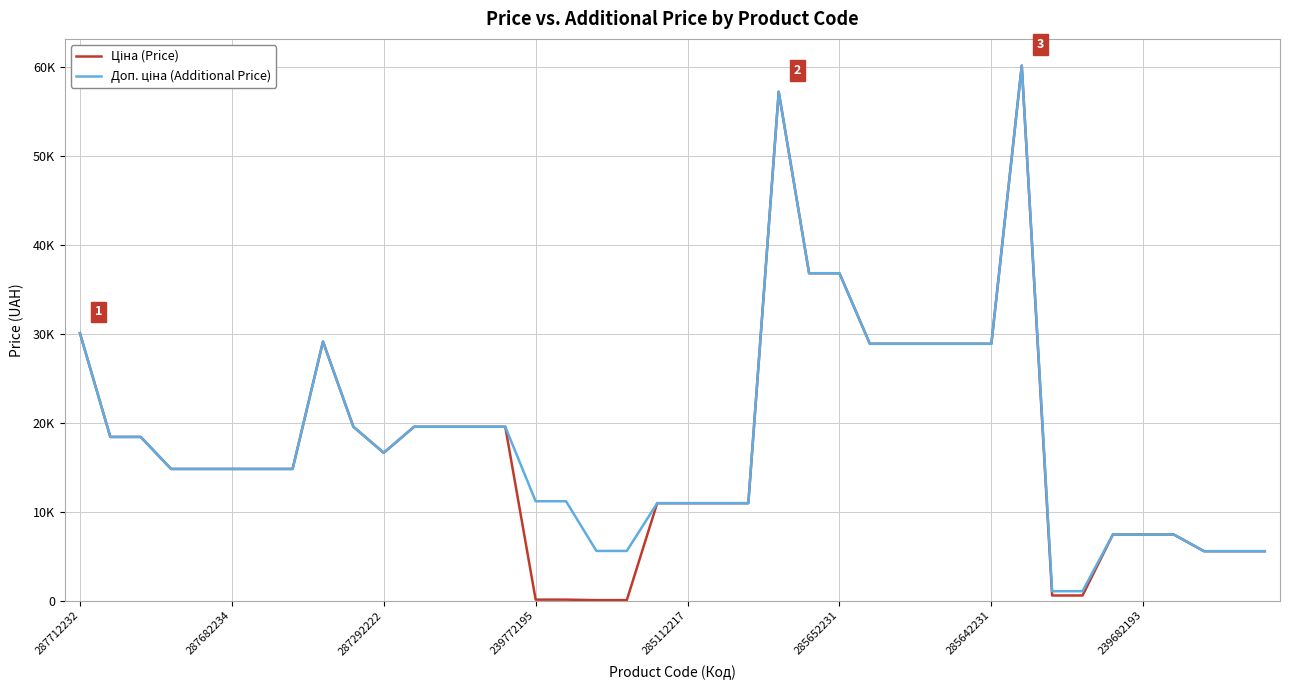

Does the chart have visible grid lines?

Yes